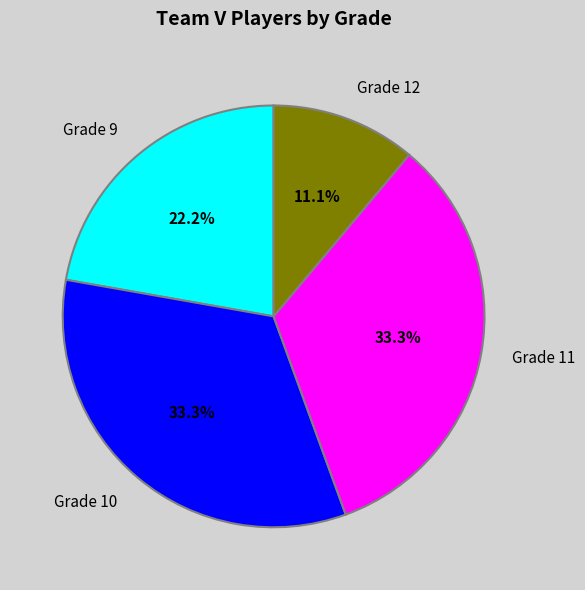

How many segments does this pie chart have?

4